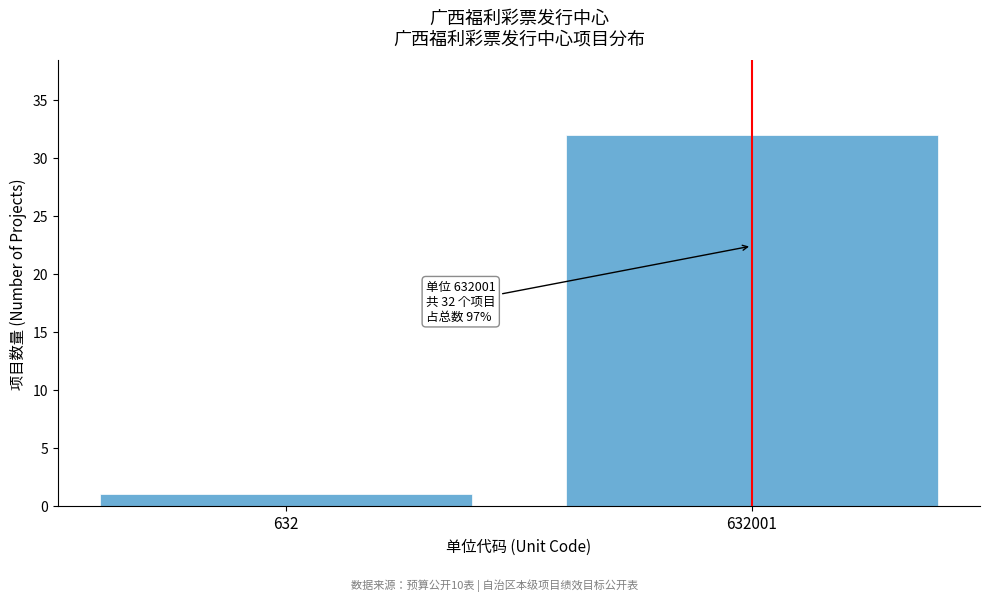

Reading left to right, extract all data points from this chart.

1	32